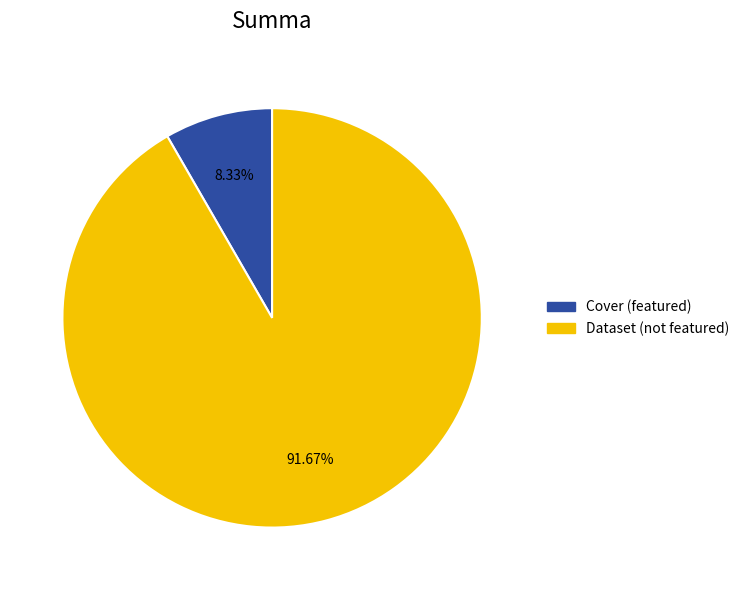

Rank the categories by value from highest to lowest.

Dataset (not featured), Cover (featured)